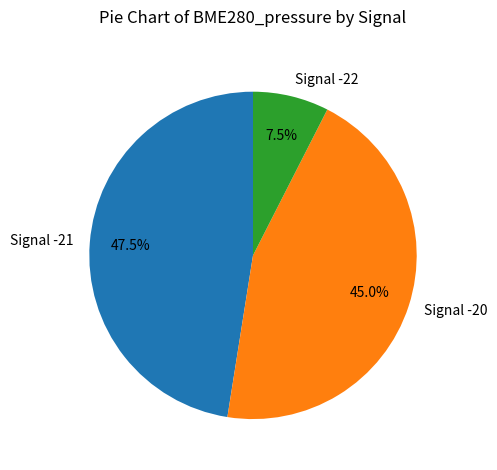

Is there a majority slice in this chart?

No